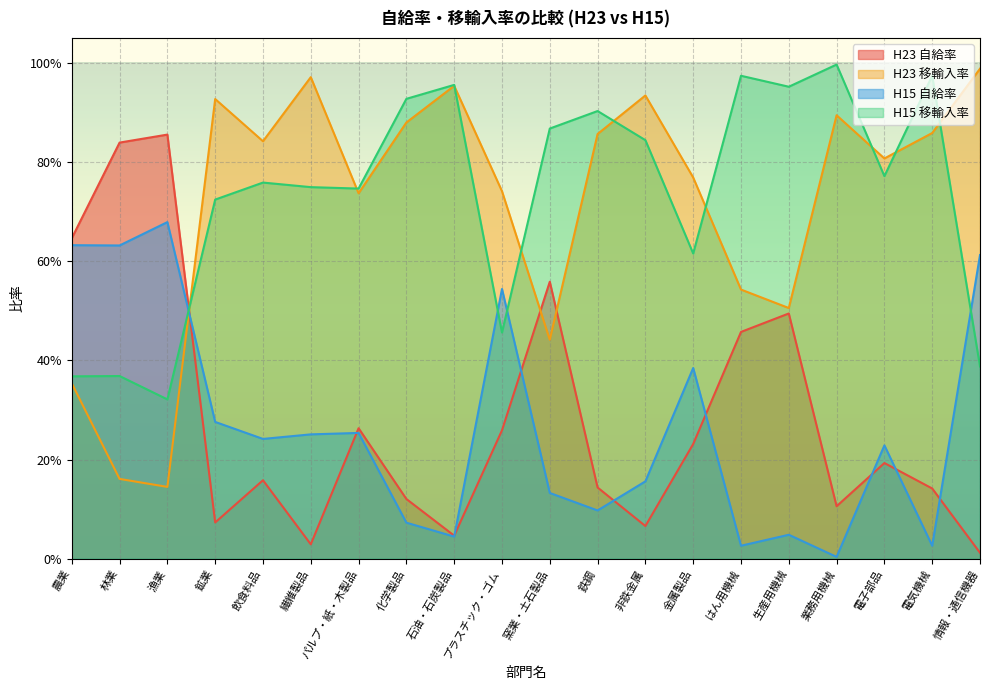

Which label corresponds to the largest value in the chart?

業務用機械